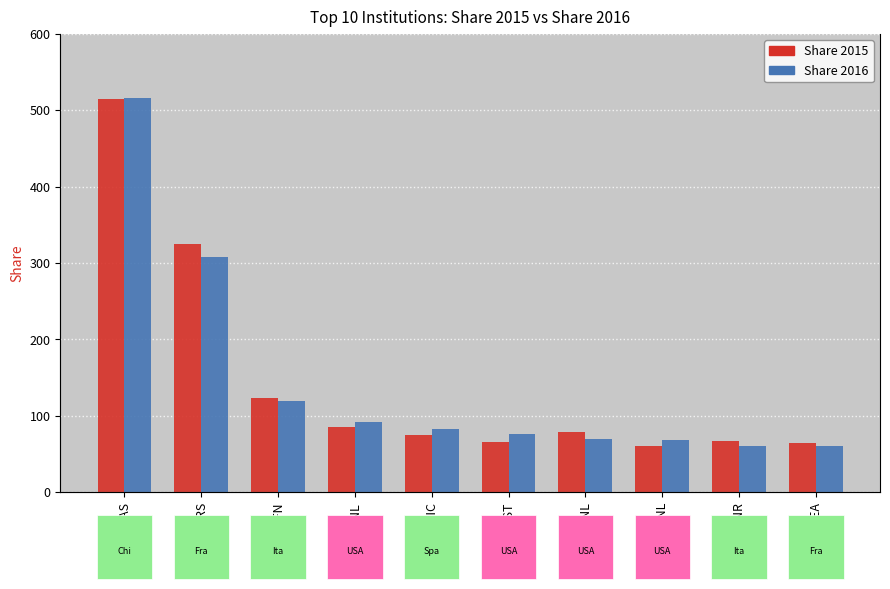

What is the difference between the maximum and minimum values in the Share 2016 series?

456.8